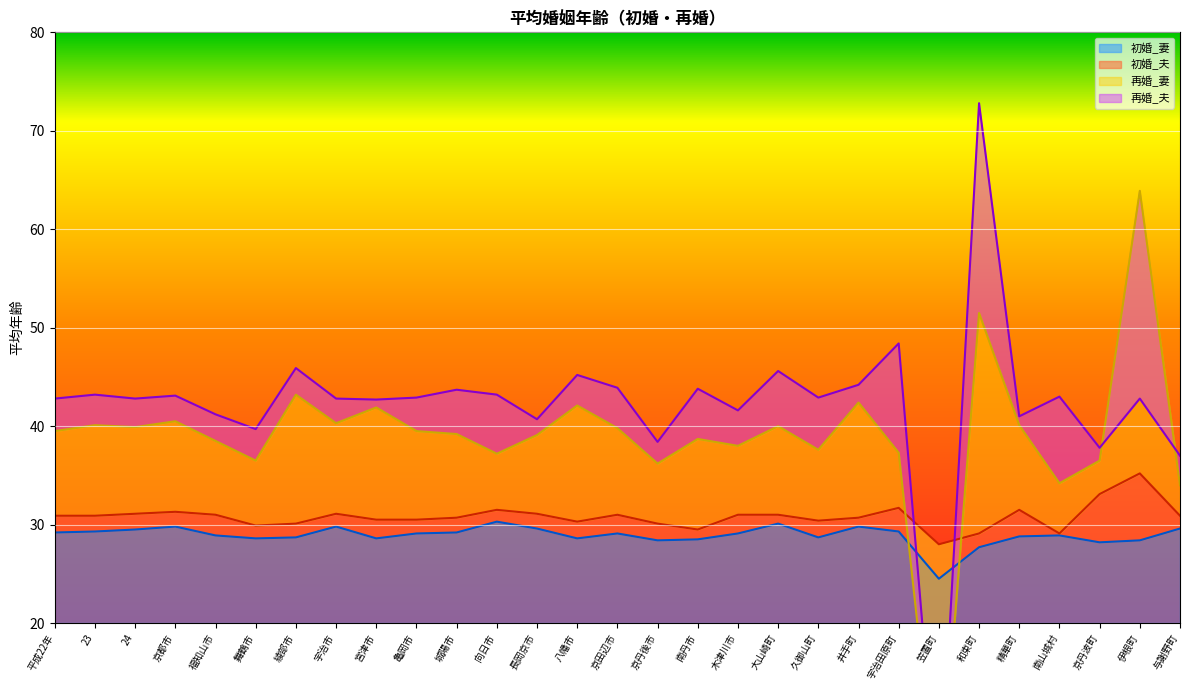

Between which two adjacent categories do 初婚_夫 and 再婚_夫 first intersect?

宇治田原町 and 笠置町